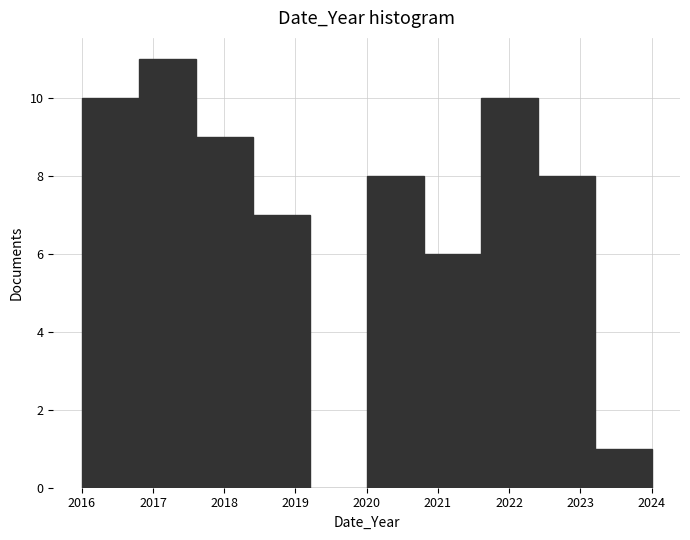

How tall is the bar that spans 2022.4 to 2023.2 on the x-axis? The values are not printed on the chart, so give them approximately, as read against the axis.

8